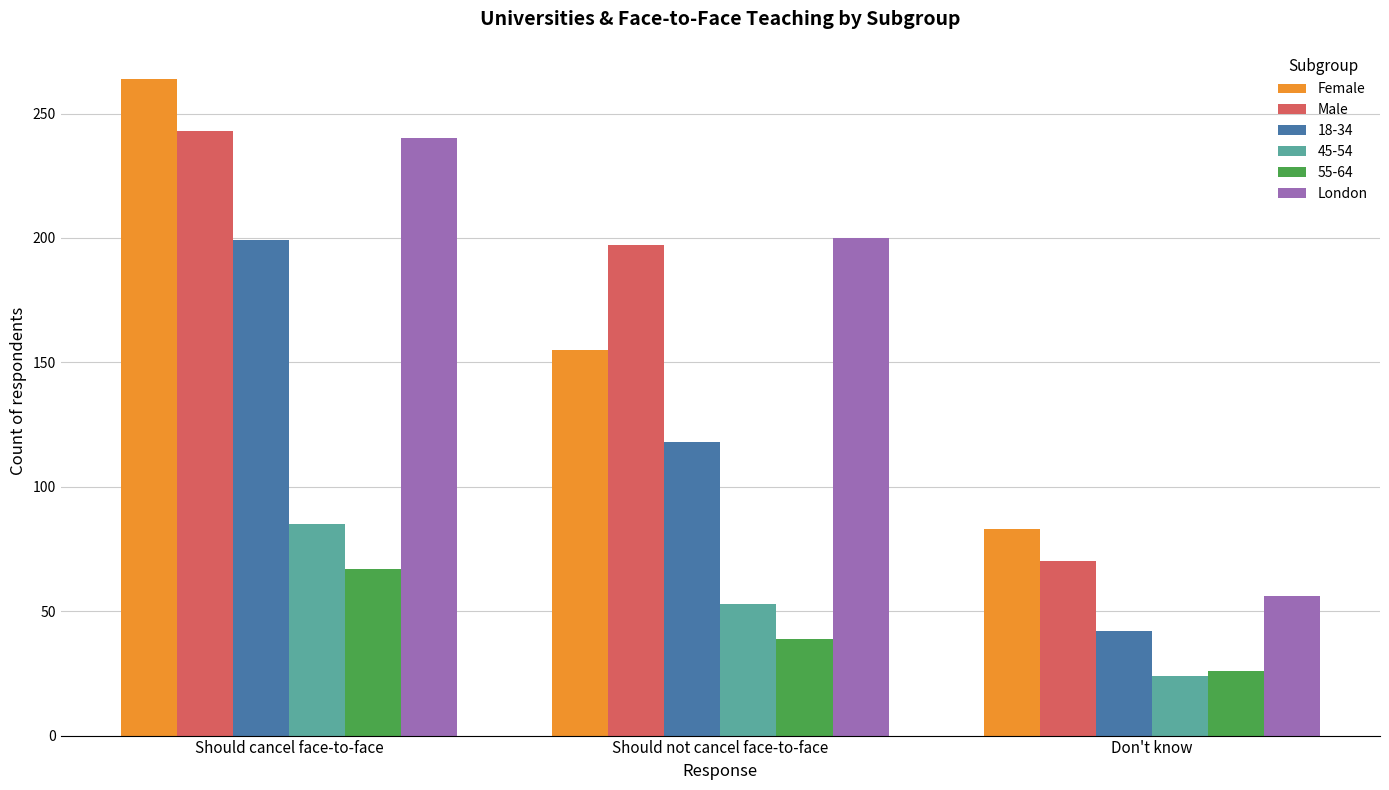

Which series changed the most between Should cancel face-to-face and Should not cancel face-to-face?

Female